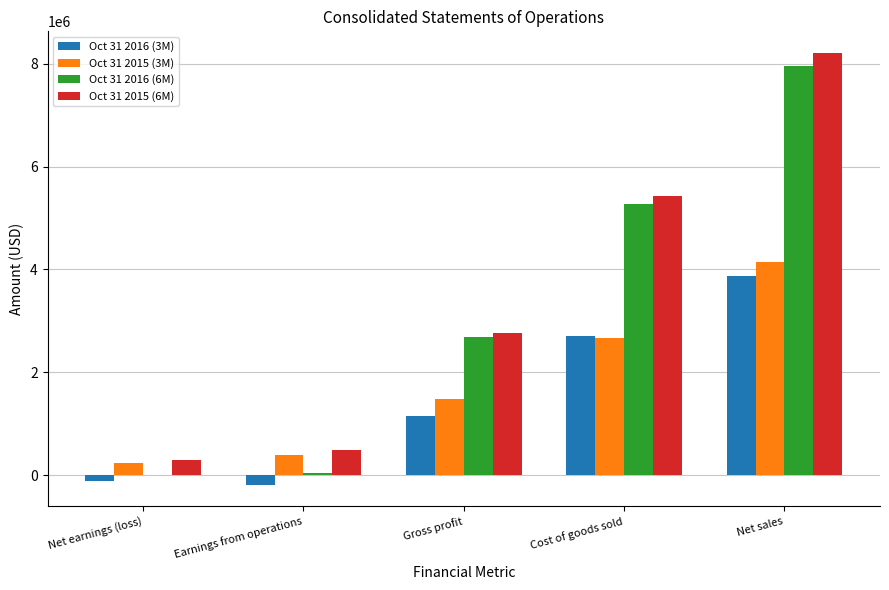

What is the difference between the Oct 31 2015 (6M) values at Net earnings (loss) and Net sales?

7914000